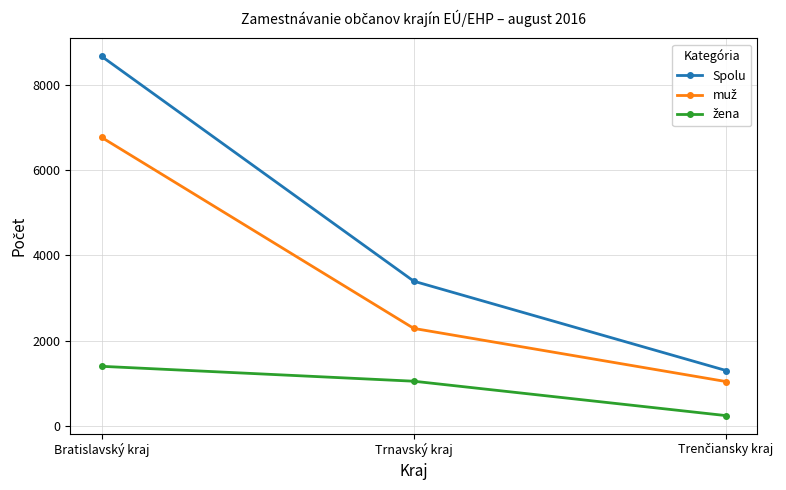

What is the lowest value of the Spolu series?

1301